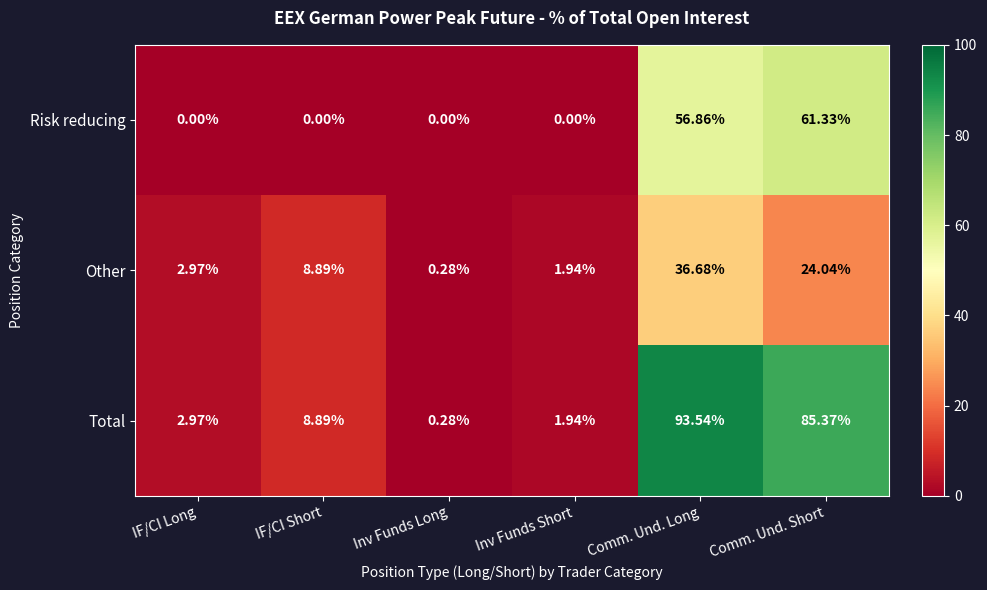

Which label corresponds to the largest value in the chart?

Comm. Und. Long